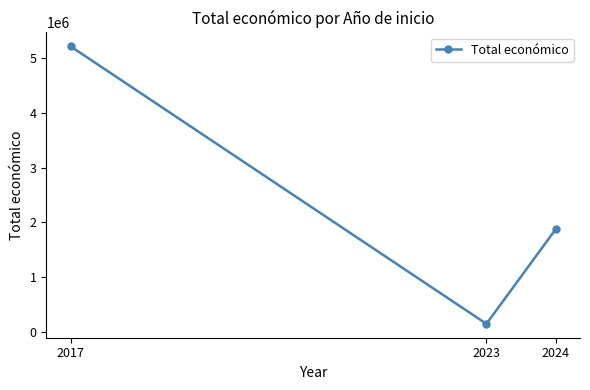

Read the value at 2024.

1877445